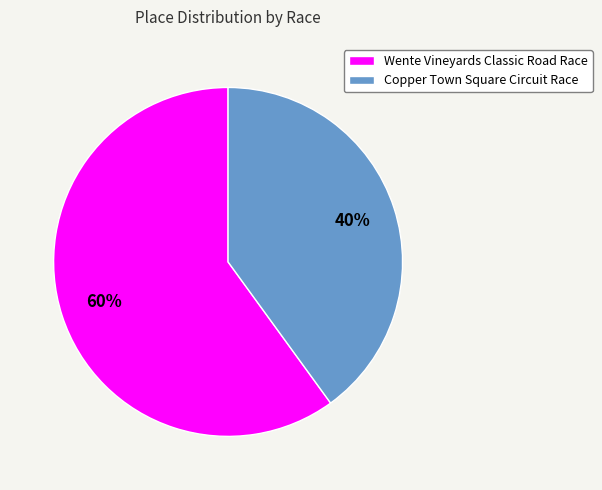

How many slices are in this pie chart?

2